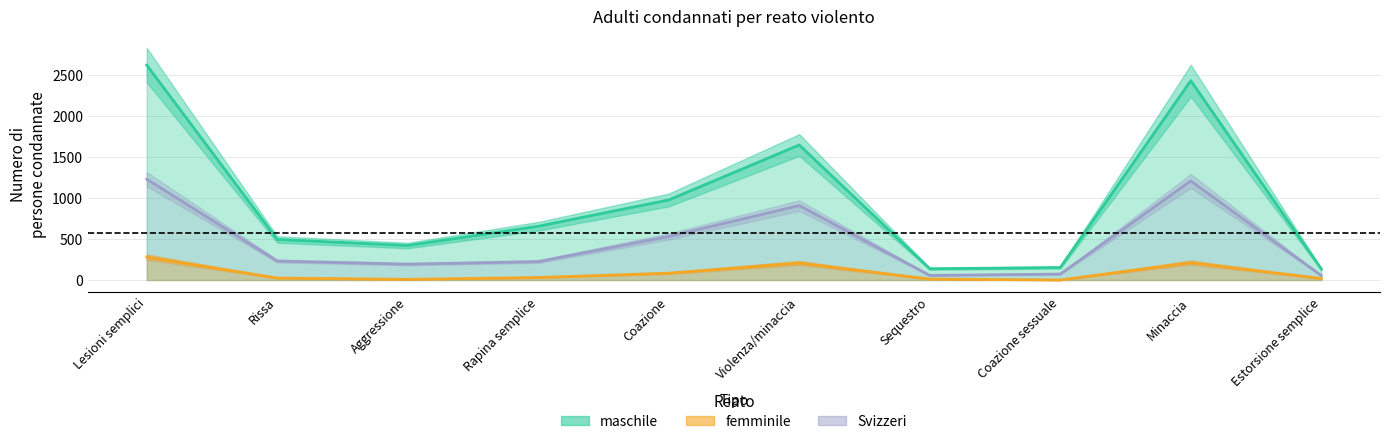

The femminile series shows 11 at Sequestro. True or false?

True